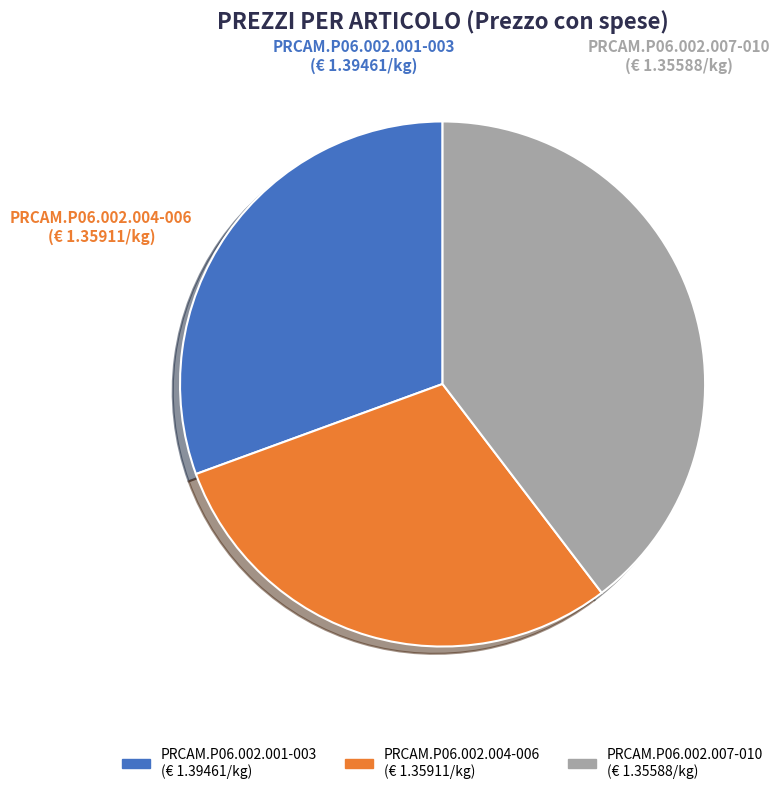

To the nearest percent, what is the difference between the largest and smallest slice percentages?

10%